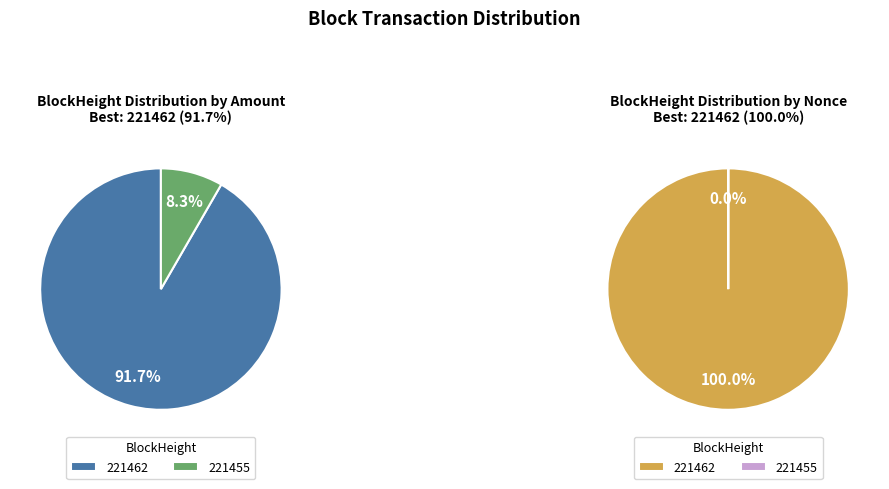

To the nearest percent, what is the difference between the largest and smallest slice percentages?

100%